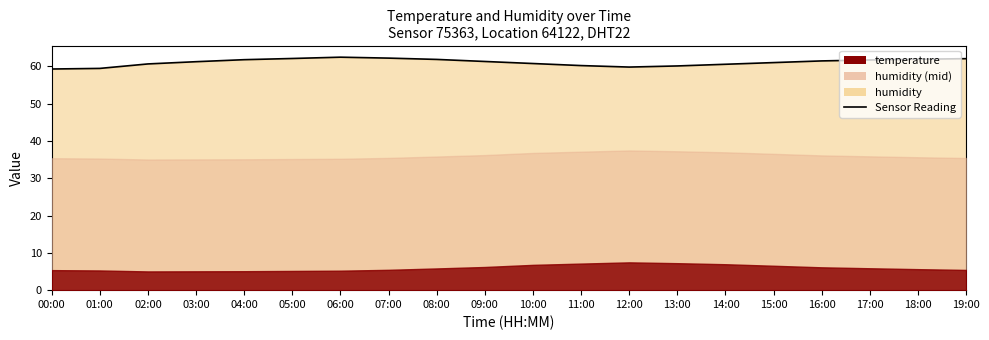

Where is the first local minimum?

12:00